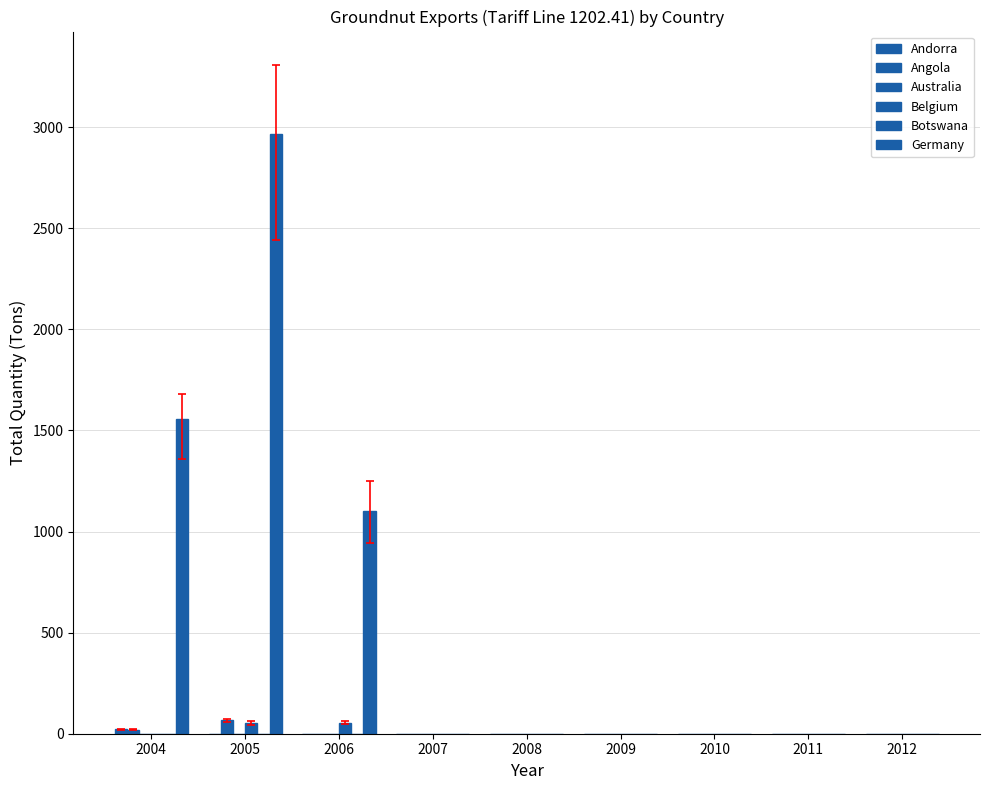

True or false: Andorra has a value of 0 at 2011.

True